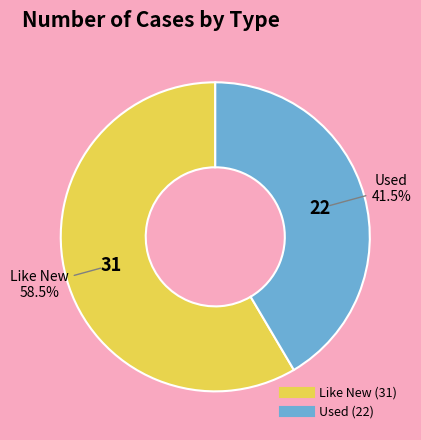

Count the number of slices in the pie.

2